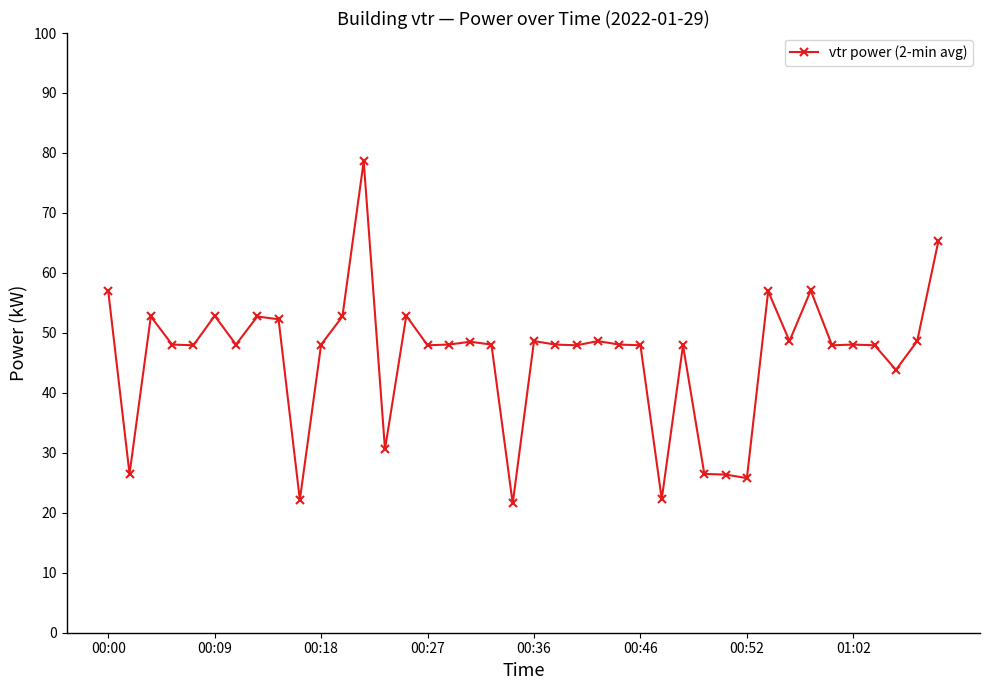

What is the value of the 1st point from the left?

57.0